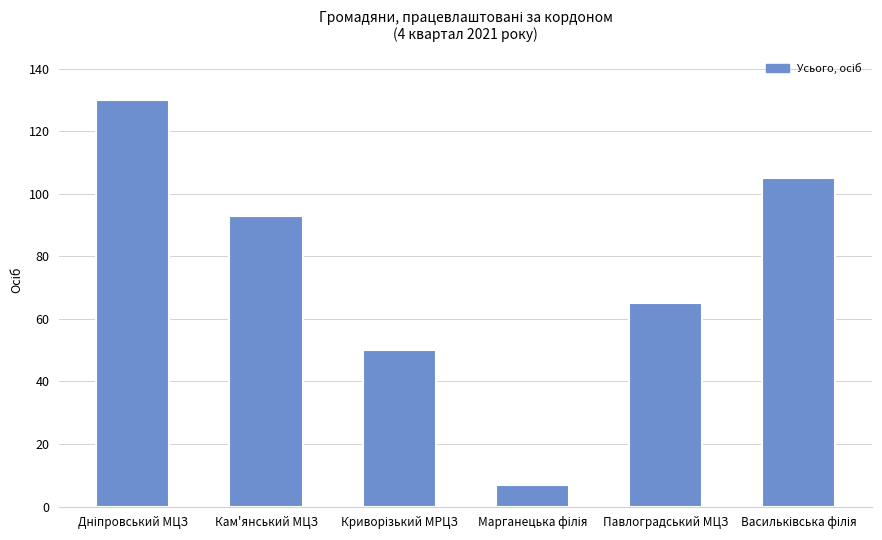

What is the minimum value shown in the chart?

7